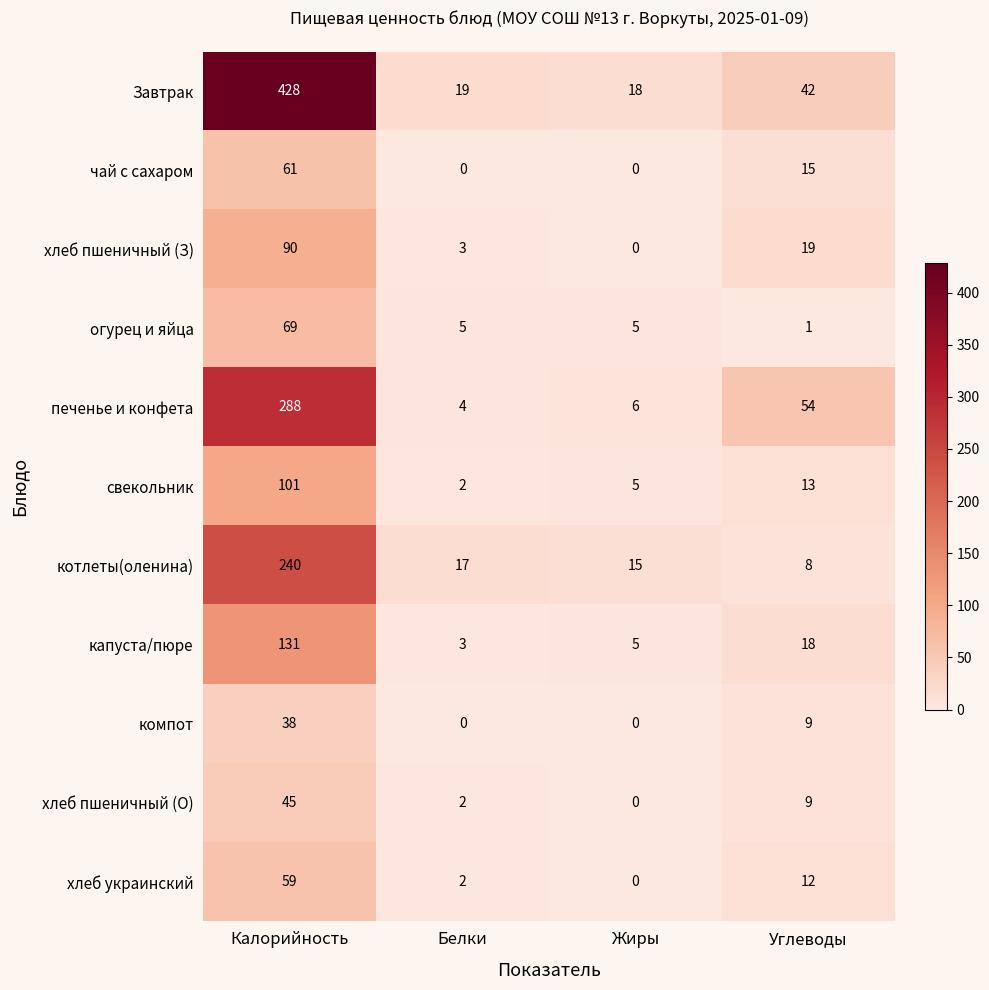

Rank the series by their maximum value, from highest to lowest.

Завтрак, печенье и конфета, котлеты(оленина), капуста/пюре, свекольник, хлеб пшеничный (З), огурец и яйца, чай с сахаром, хлеб украинский, хлеб пшеничный (О), компот